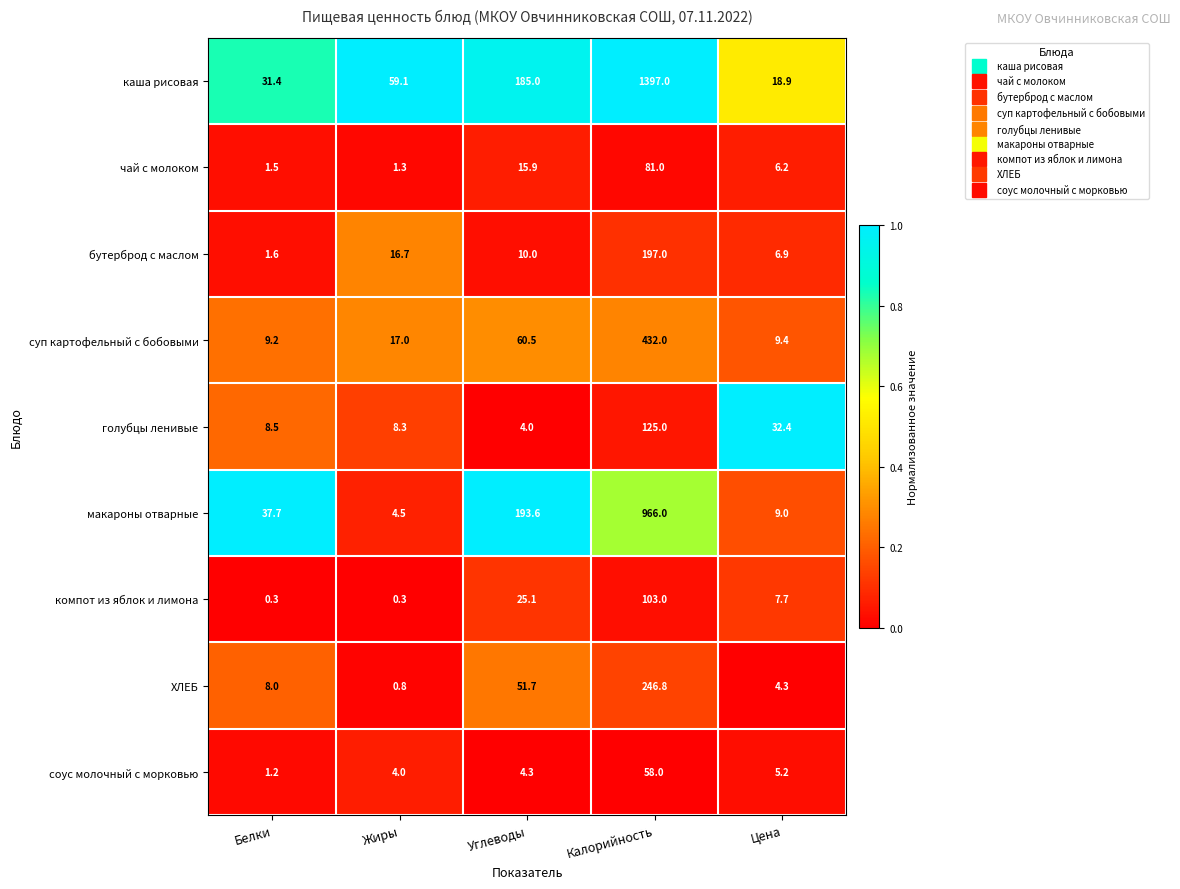

What is the difference between the highest and lowest values at Жиры?

58.8